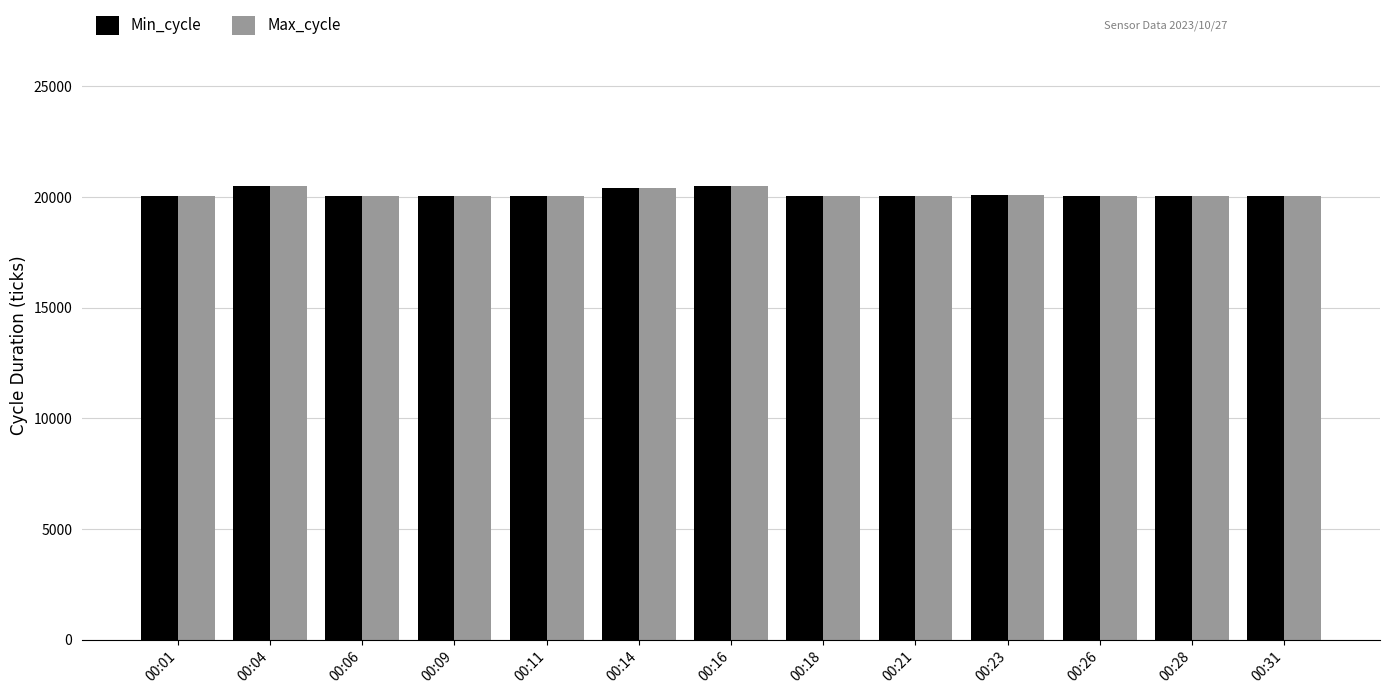

What is the average value of the Max_cycle series?

20142